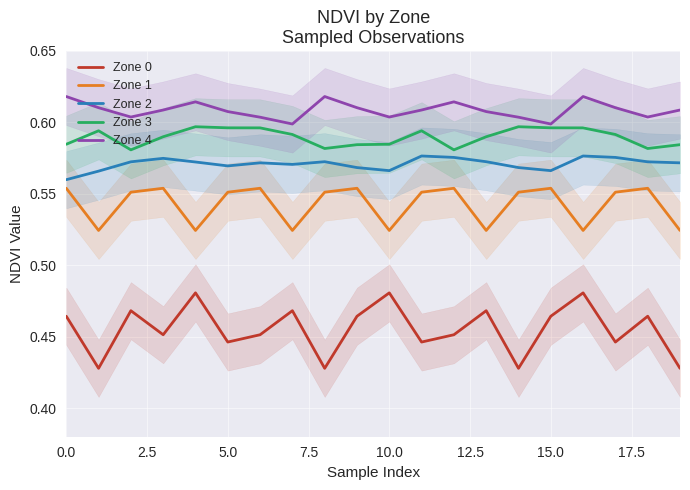

True or false: Zone 4 and Zone 2 cross at least once.

False